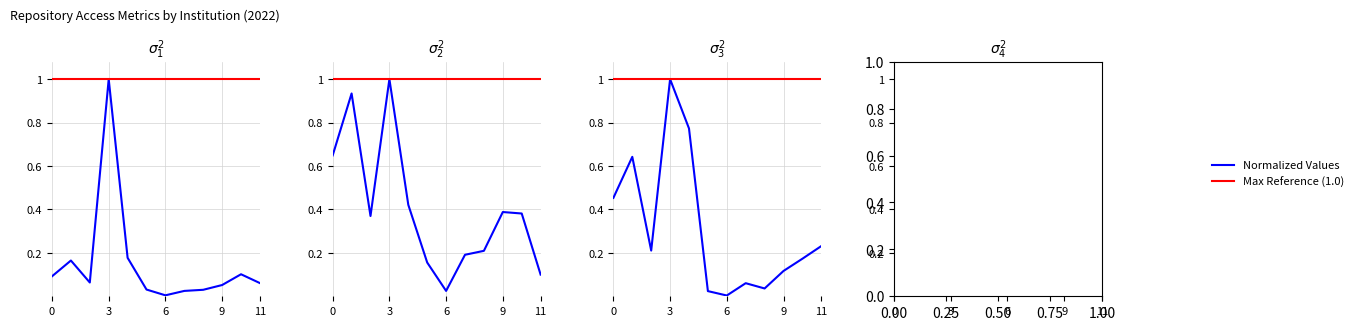

Which label corresponds to the smallest value in the chart?

6